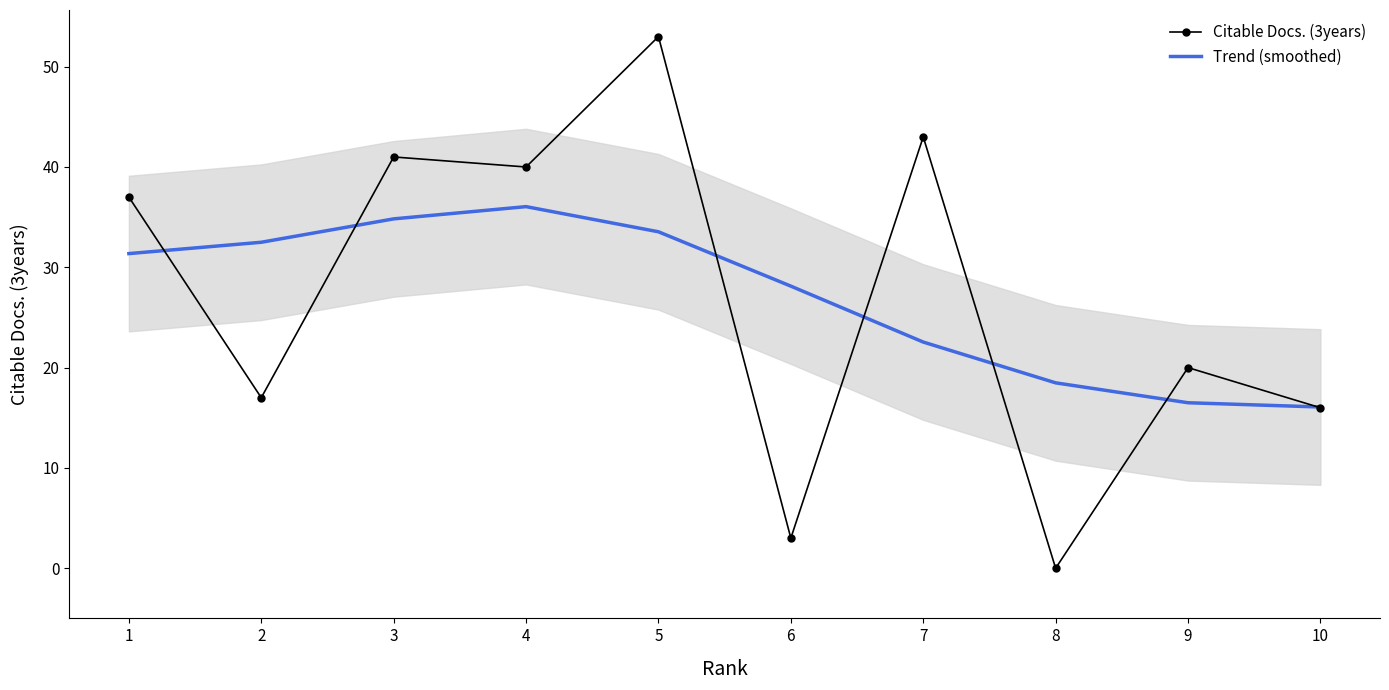

What is the value of the Trend (smoothed) point at the 8th from the left?

18.5